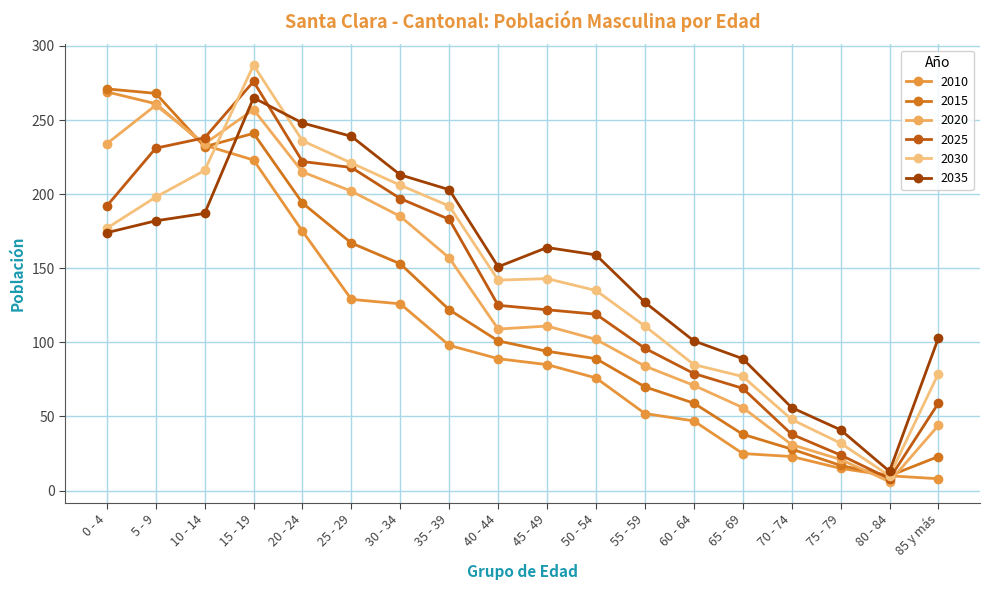

What is the total value across all series at 45 - 49?

719